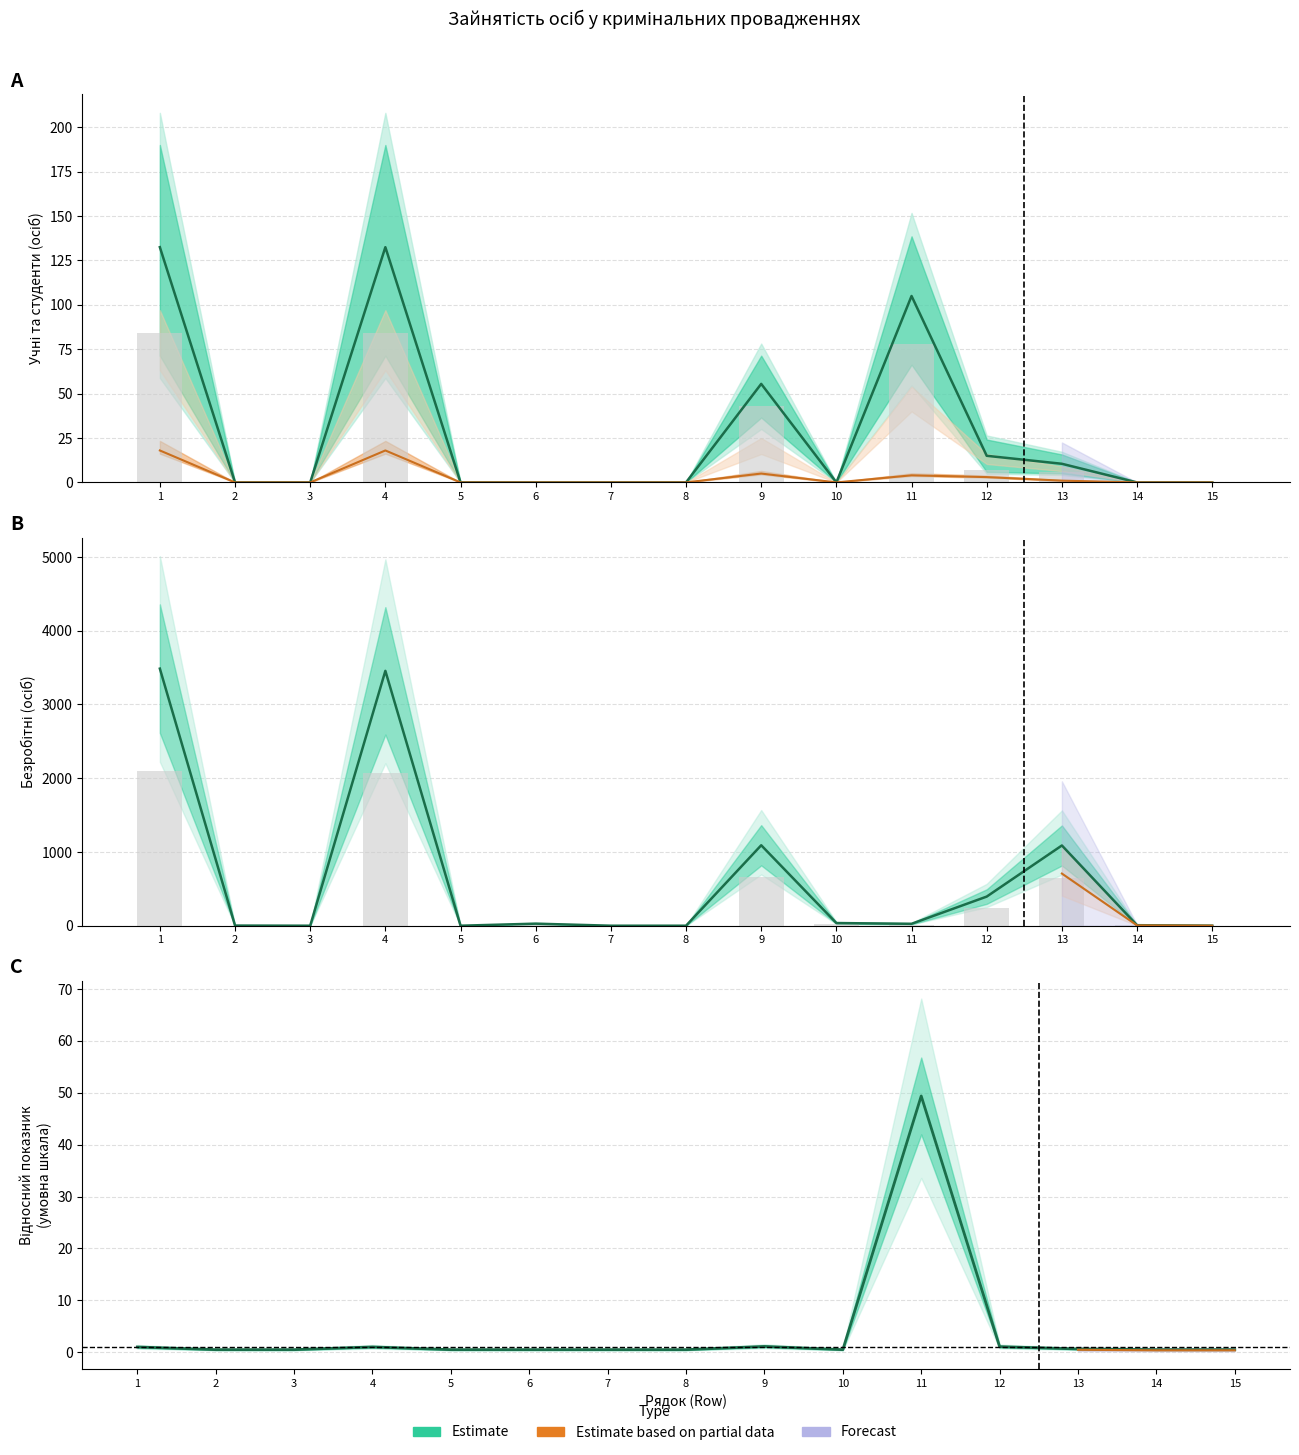

What is the difference between the maximum and minimum values in the безробітні series?

3486.0